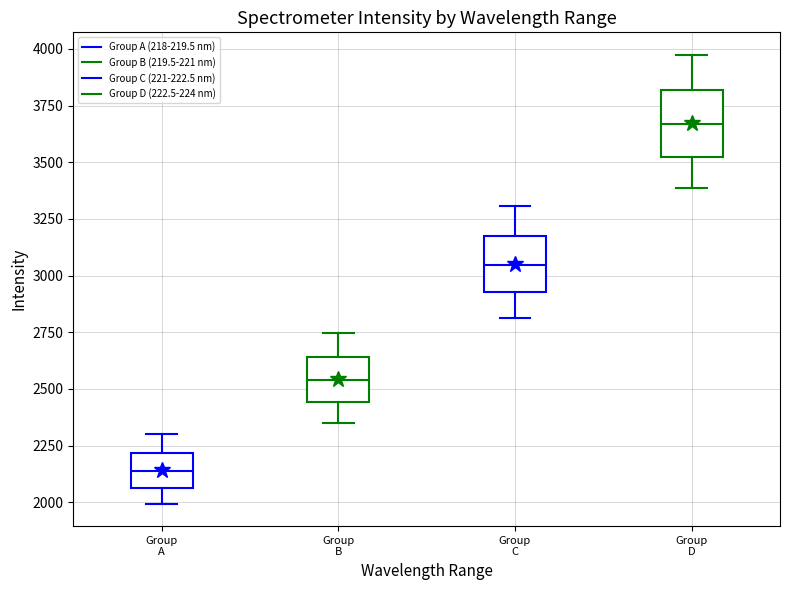

Which box's median line is the highest?

Group D